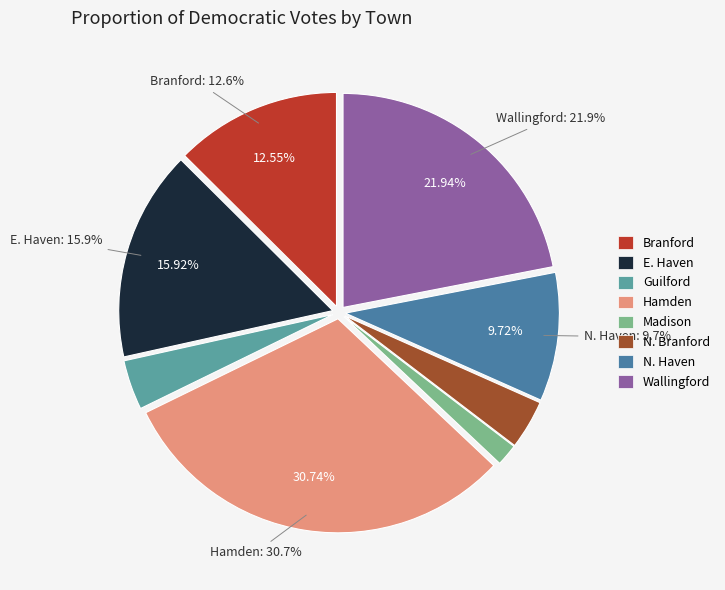

To the nearest percent, what is the combined percentage of Branford and N. Branford?

16%